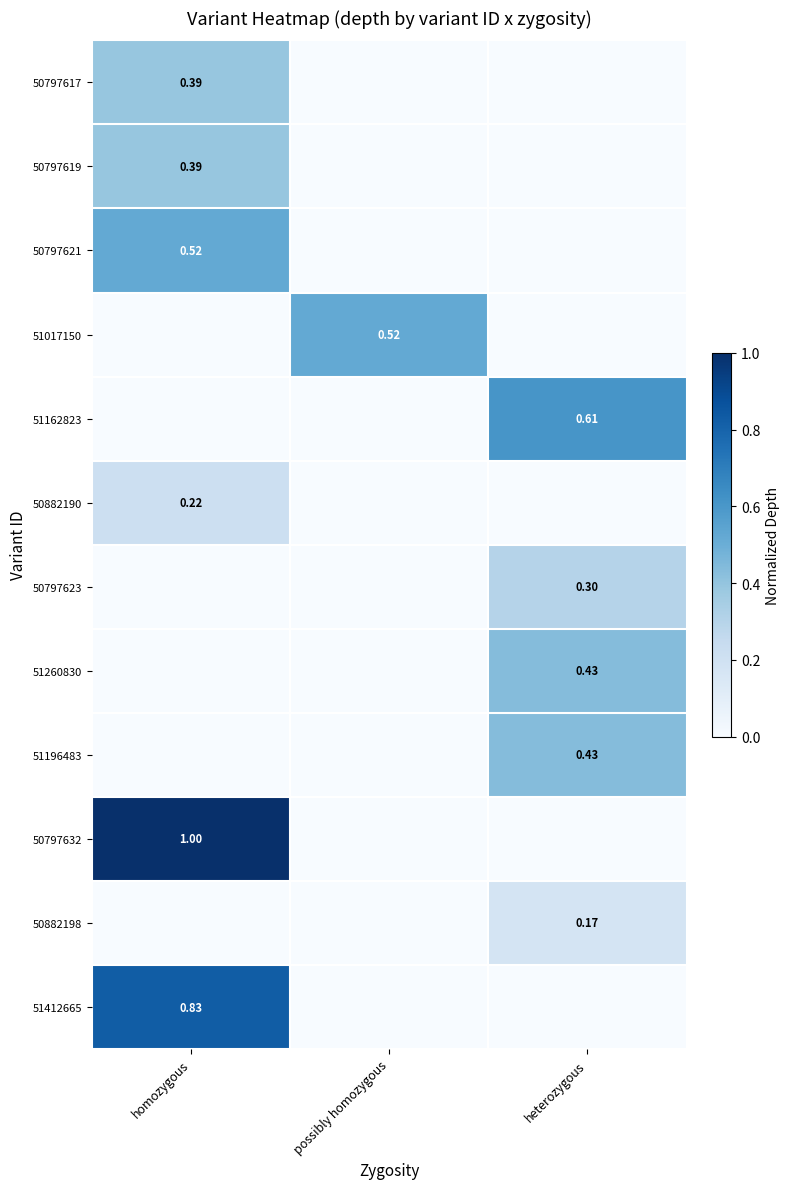

Count the 50797632 values in the range 0 to 1.

3